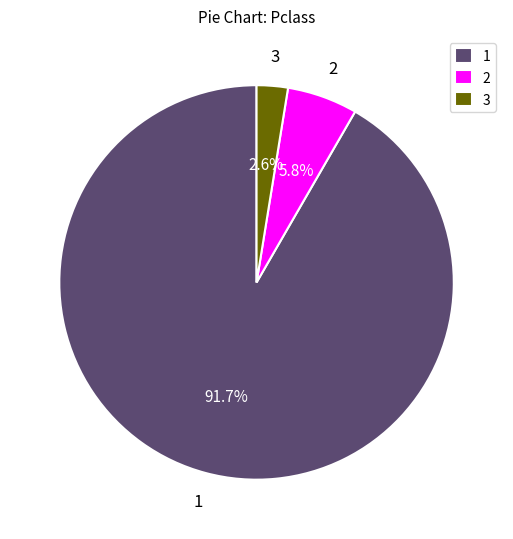

What is the largest slice in the pie chart?

1